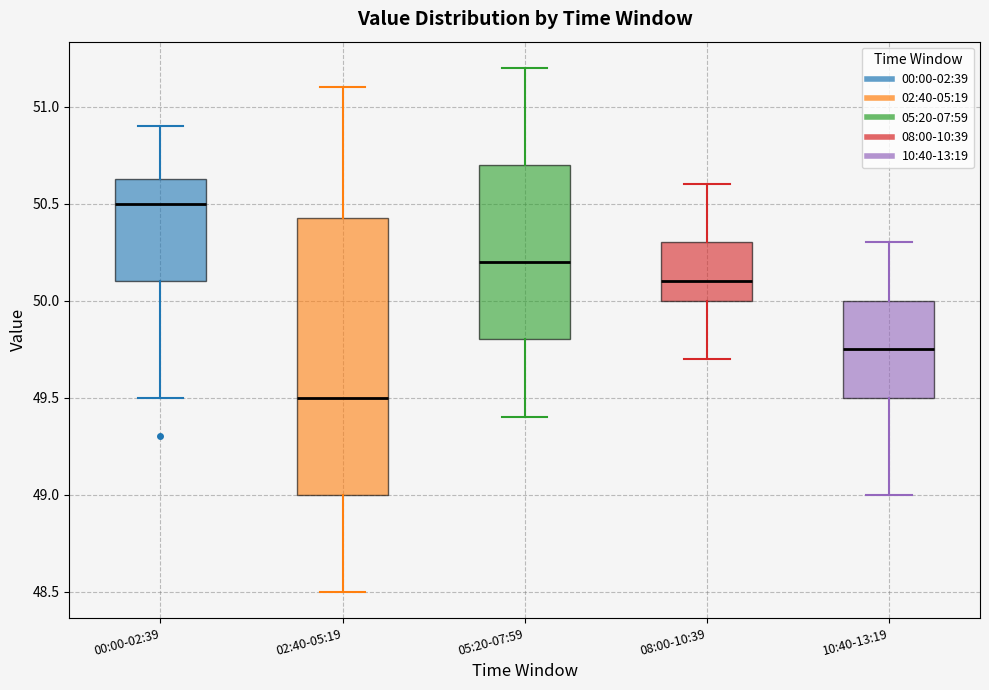

Where does the median line of the box for 08:00-10:39 sit on the y-axis? The values are not printed on the chart, so give them approximately, as read against the axis.

50.10